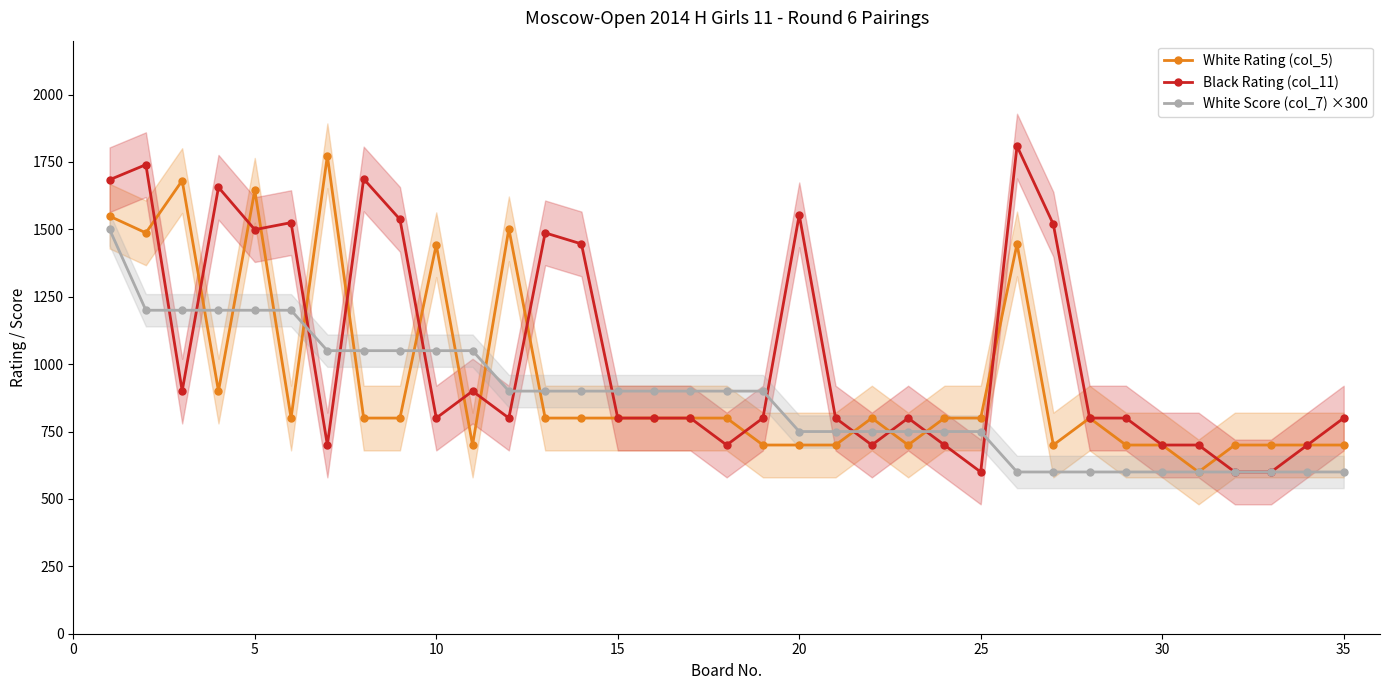

What is the difference between the second highest and minimum values in the White Rating (col_5) series?

1081